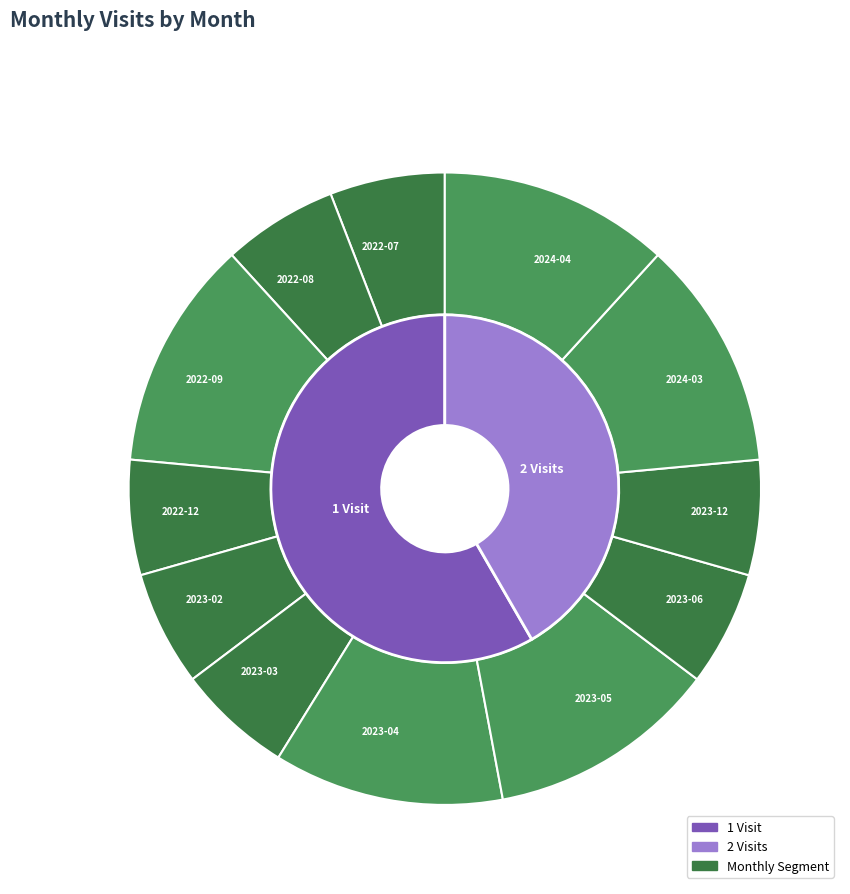

Is there any slice that represents more than half of the pie?

No